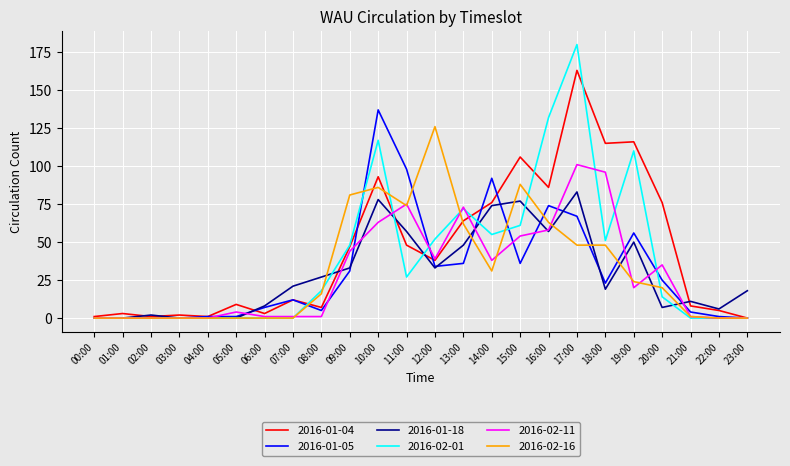

True or false: 2016-01-18 has a value of 33 at 12:00.

True